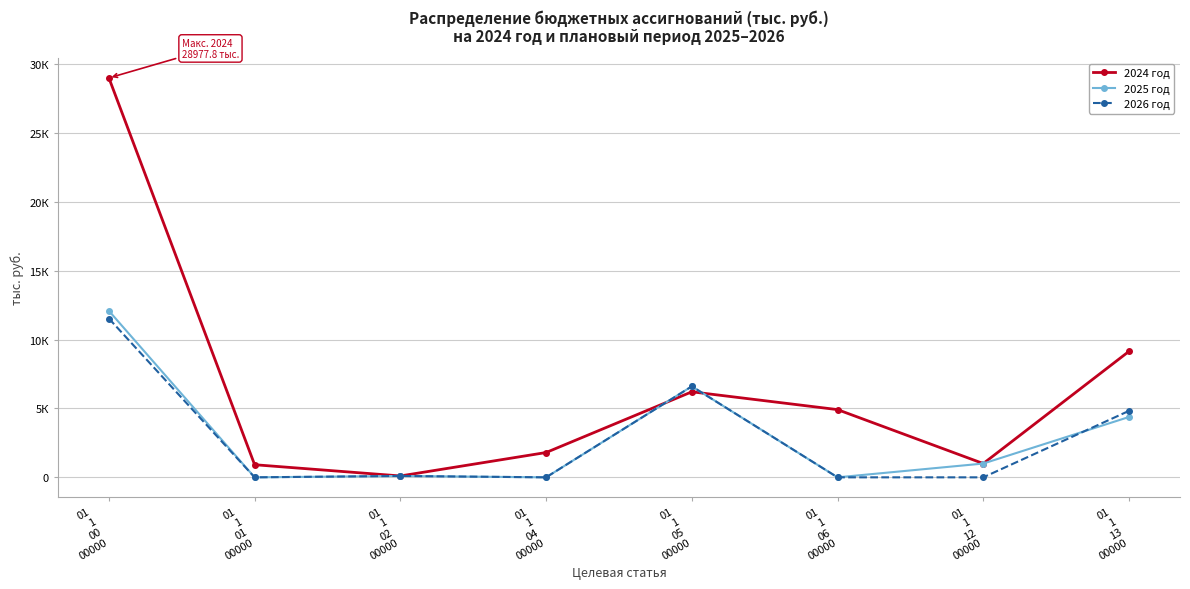

Does the chart have visible grid lines?

Yes